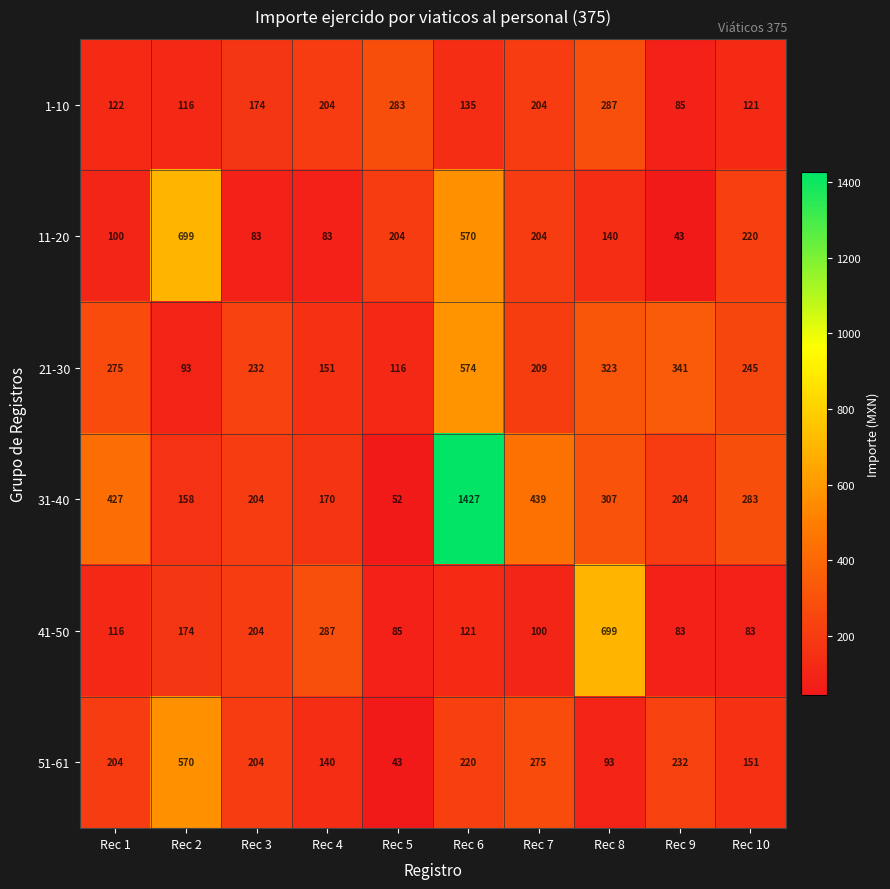

What is the difference between the 51-61 values at Rec 6 and Rec 5?

177